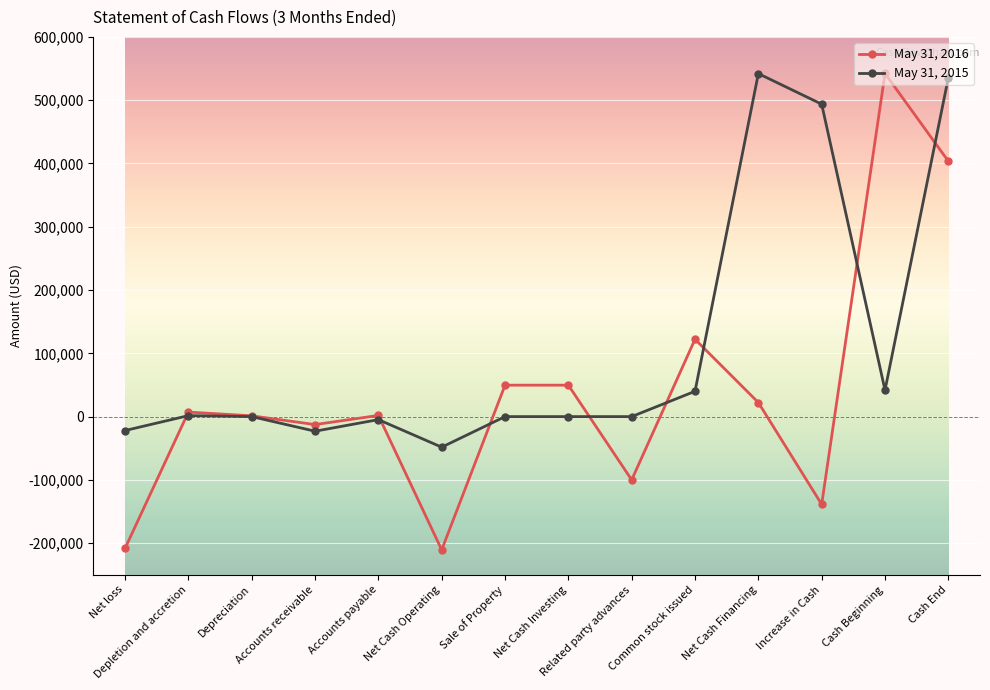

What is the label of the 9th point from the right?

Net Cash Operating